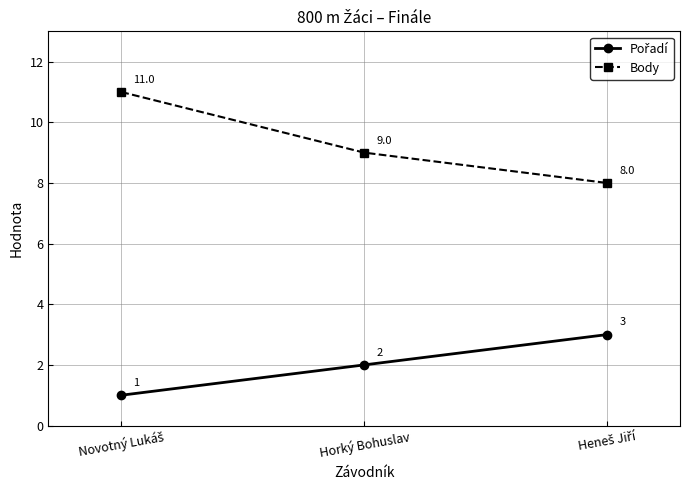

What is the maximum value for Body?

11